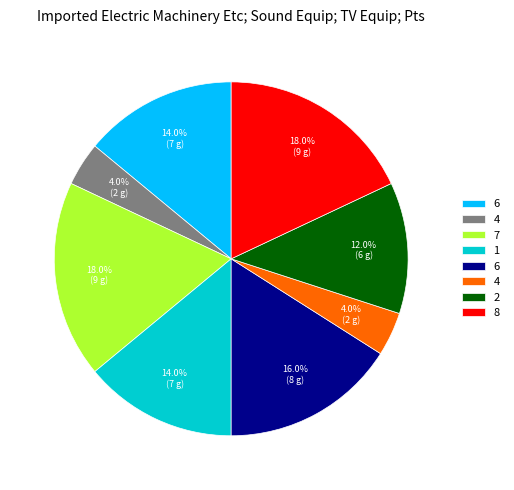

Is there a majority slice in this chart?

No